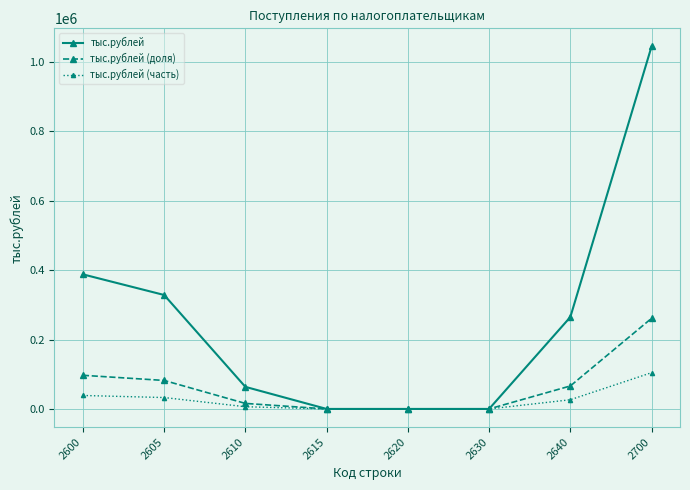

What are all the series names shown in the legend?

тыс.рублей, тыс.рублей (доля), тыс.рублей (часть)